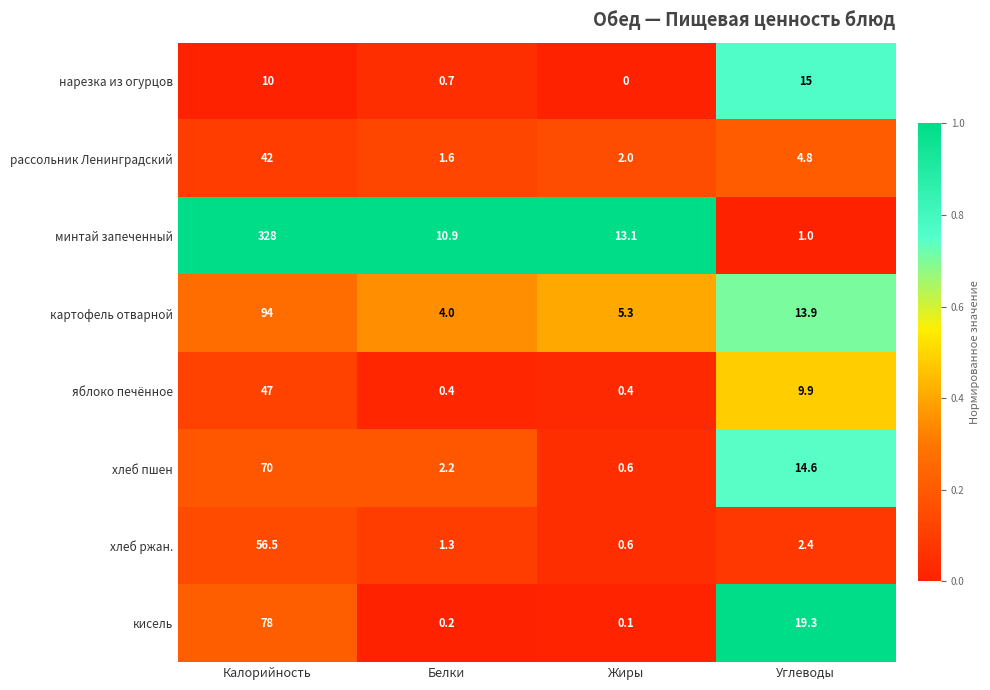

List the series in order of their peak value, lowest first.

нарезка из огурцов, рассольник Ленинградский, яблоко печённое, хлеб ржан., хлеб пшен, кисель, картофель отварной, минтай запеченный